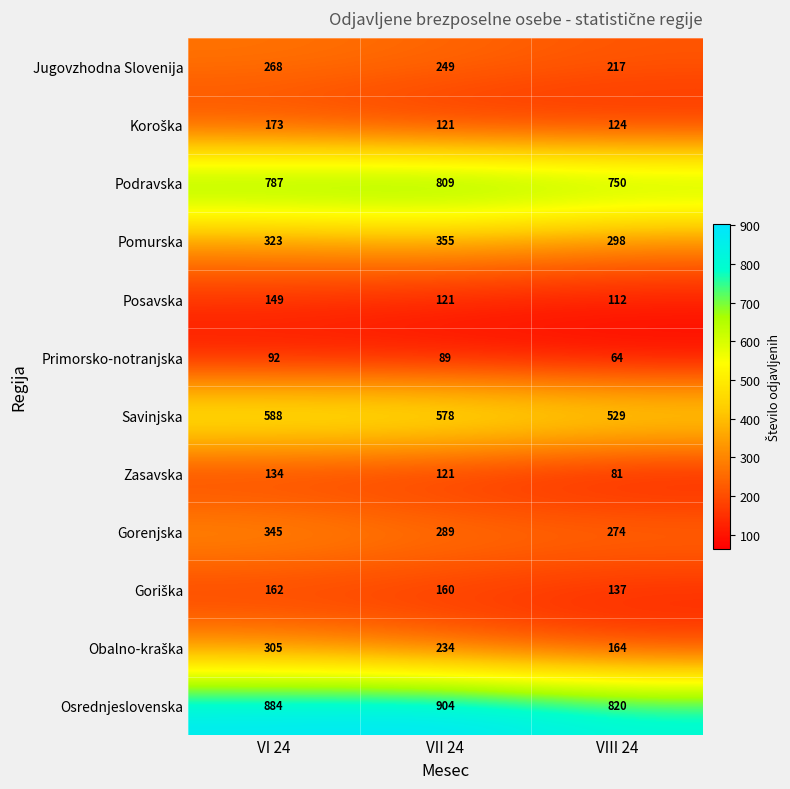

At which label does Jugovzhodna Slovenija first exceed 249?

VI 24